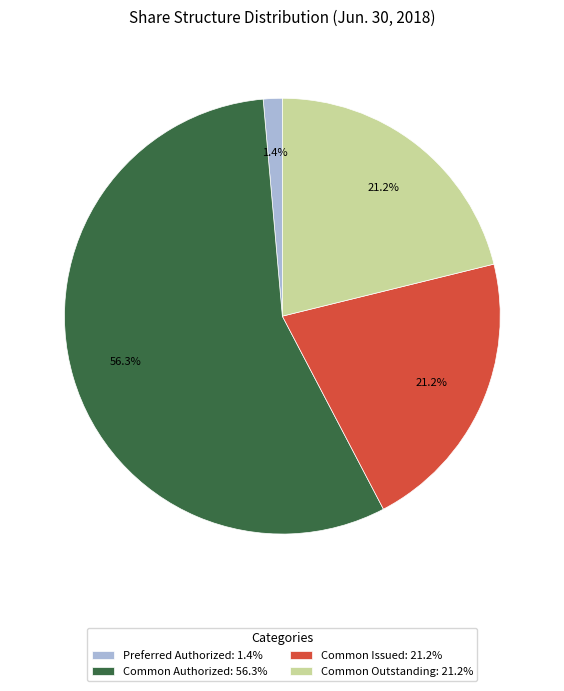

Count the number of slices in the pie.

4